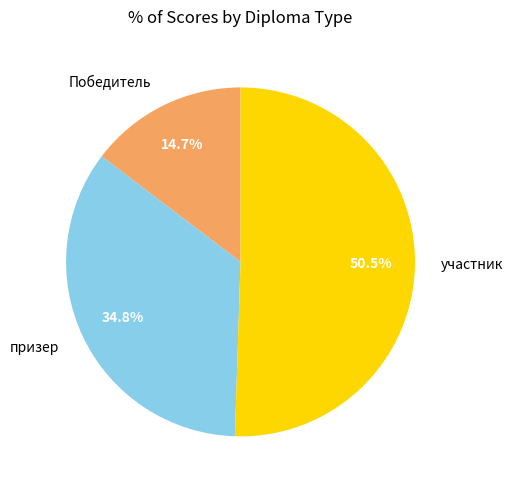

Which slice is the largest?

участник